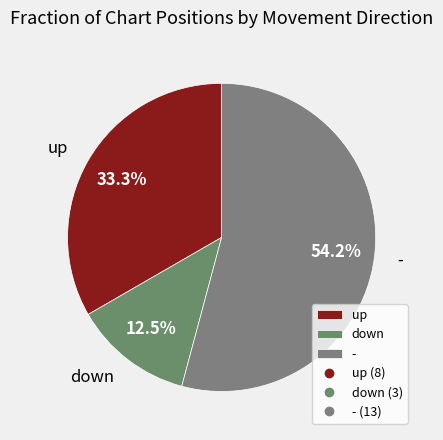

What percentage do up and - together represent?

87.5%